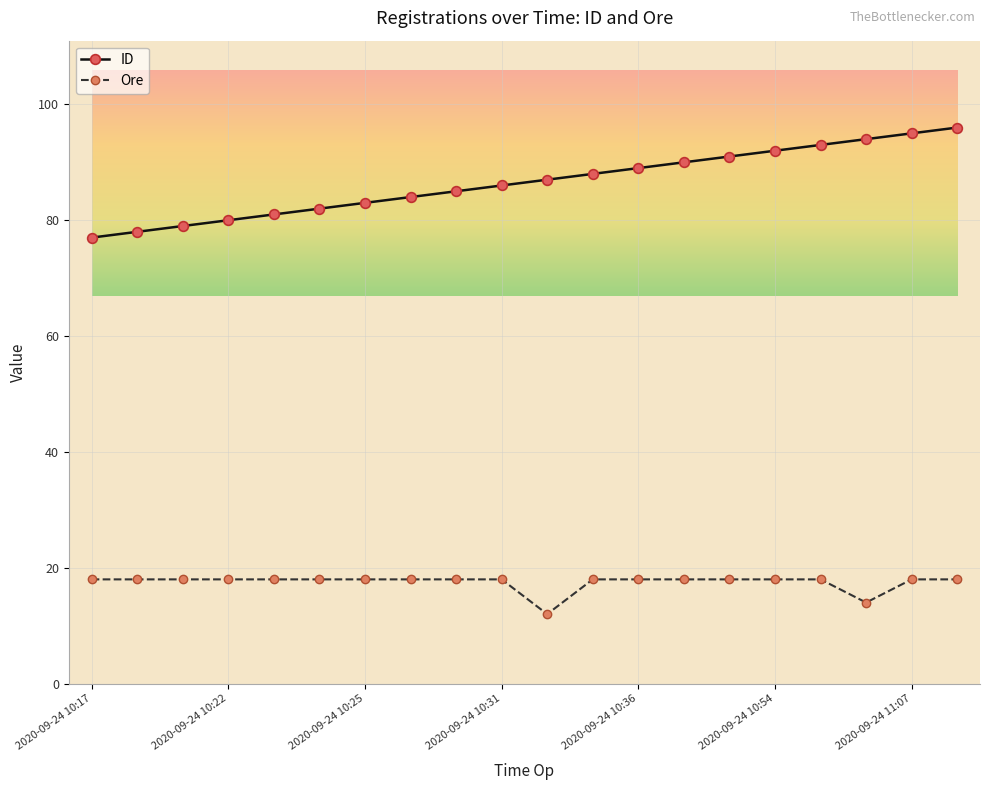

Which series has the largest total across all categories?

ID